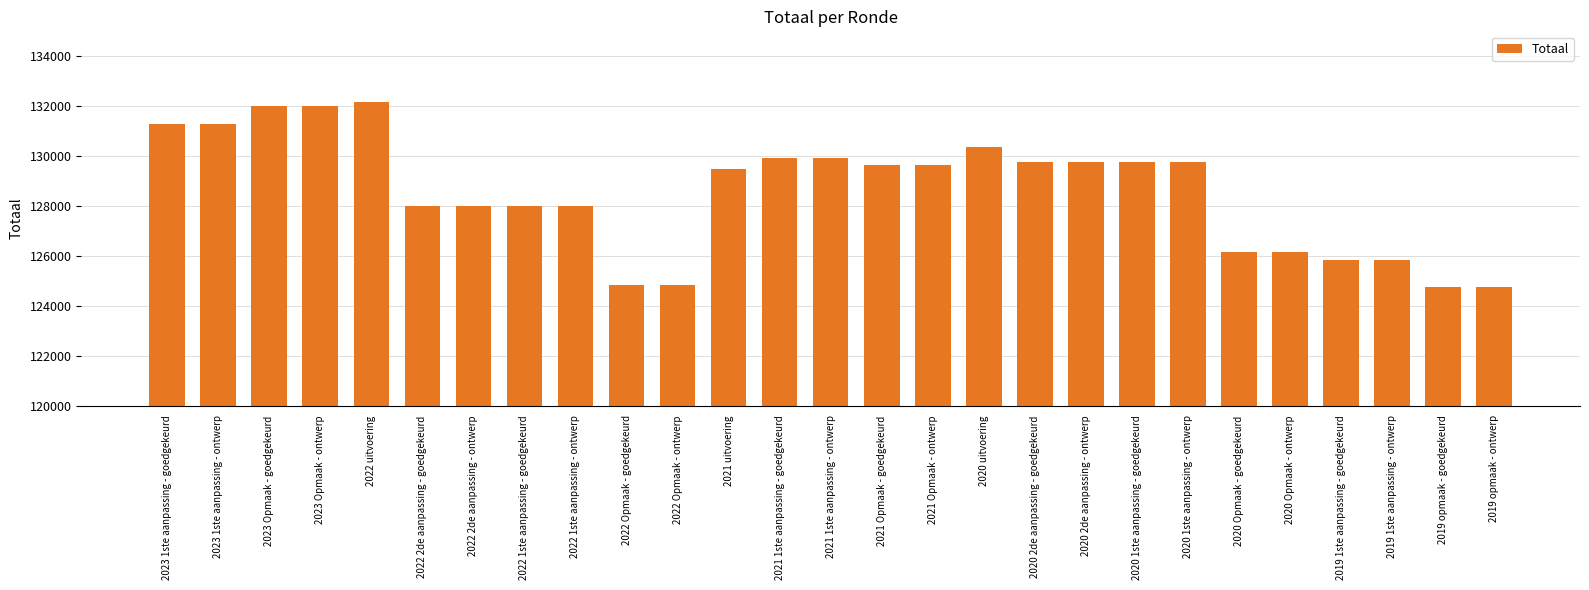

What is the value of the 14th bar from the left?

129935